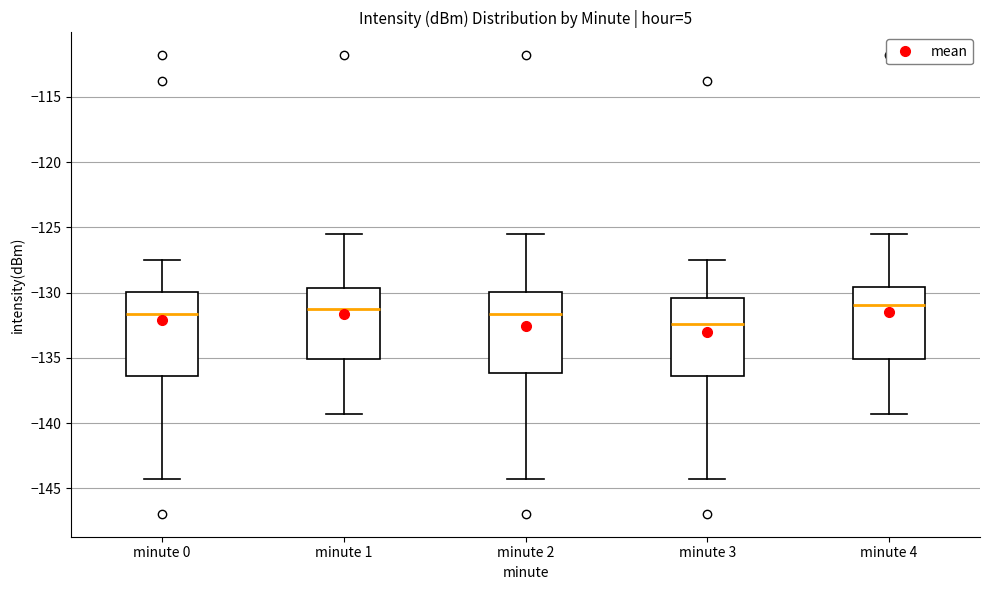

Reading left to right, read every box against the y-axis: the position of its median line, the range the box covers, and the ends of its whiskers. The values are not printed on the chart, so give them approximately, as read against the axis.

minute 0: median -131.5, box -136.5 to -130.0, whiskers -144.5 to -127.5
minute 1: median -131.0, box -135.0 to -129.5, whiskers -139.5 to -125.5
minute 2: median -131.5, box -136.0 to -130.0, whiskers -144.5 to -125.5
minute 3: median -132.5, box -136.5 to -130.5, whiskers -144.5 to -127.5
minute 4: median -131.0, box -135.0 to -129.5, whiskers -139.5 to -125.5